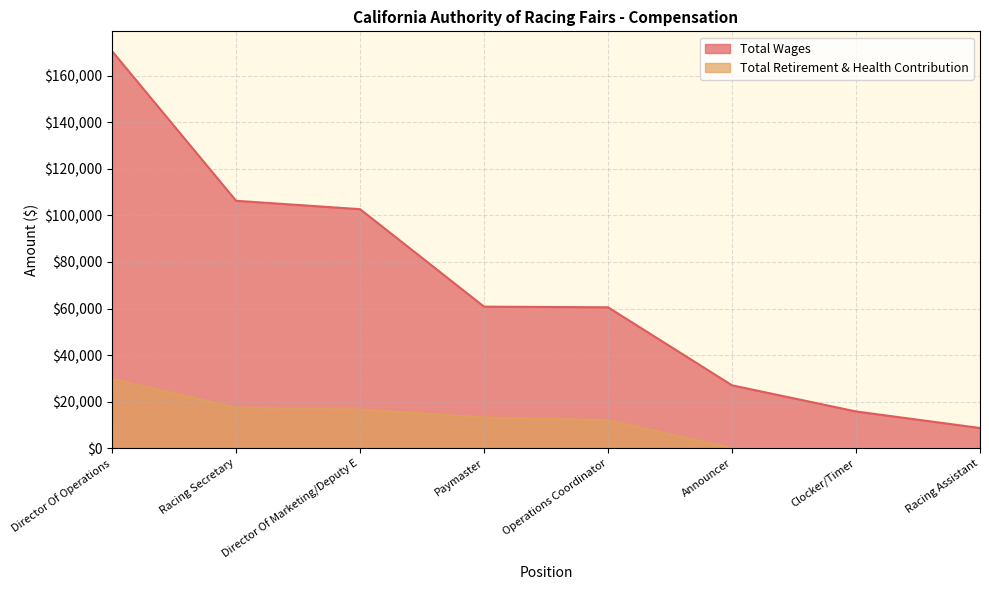

Reading right to left, list all the values displayed in this chart.

Total Wages: Racing Assistant=8720	Clocker/Timer=15823	Announcer=27050	Operations Coordinator=60536	Paymaster=60824	Director Of Marketing/Deputy E=102670	Racing Secretary=106268	Director Of Operations=170489
Total Retirement & Health Contribution: Racing Assistant=0	Clocker/Timer=0	Announcer=0	Operations Coordinator=12064	Paymaster=13218	Director Of Marketing/Deputy E=16623	Racing Secretary=17432	Director Of Operations=29692